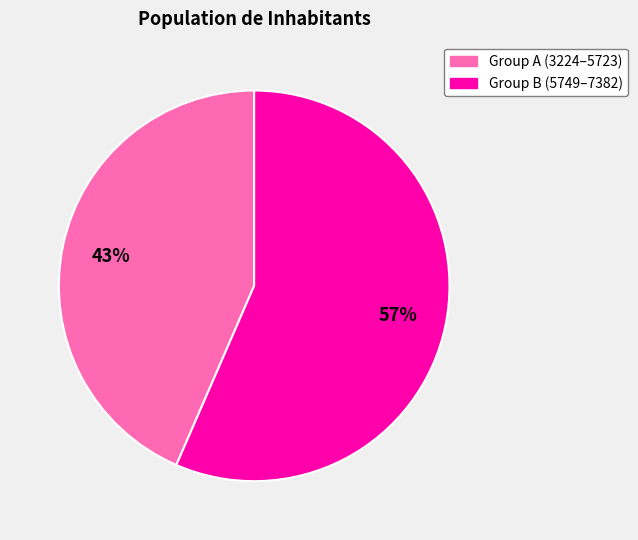

To the nearest percent, what is the average slice percentage?

50%